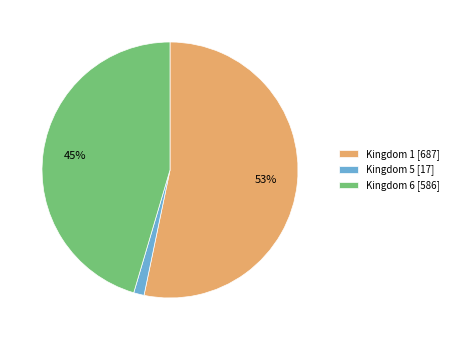

Which category accounts for the majority?

Kingdom 1 [687]